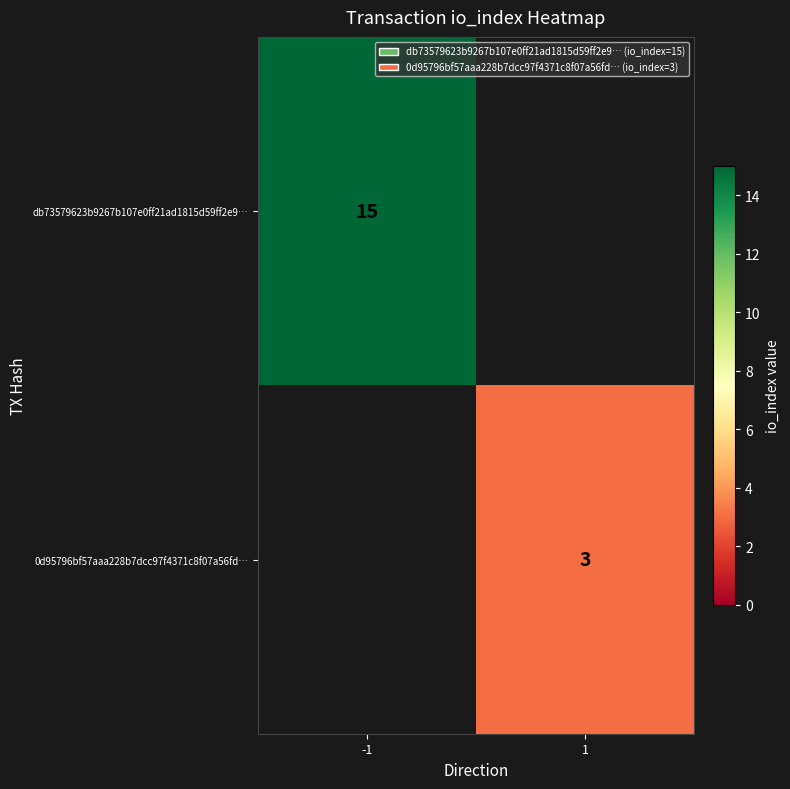

The value of db73579623b9267b107e0ff21ad1815d59ff2e9… at -1 is 15. True or false?

True